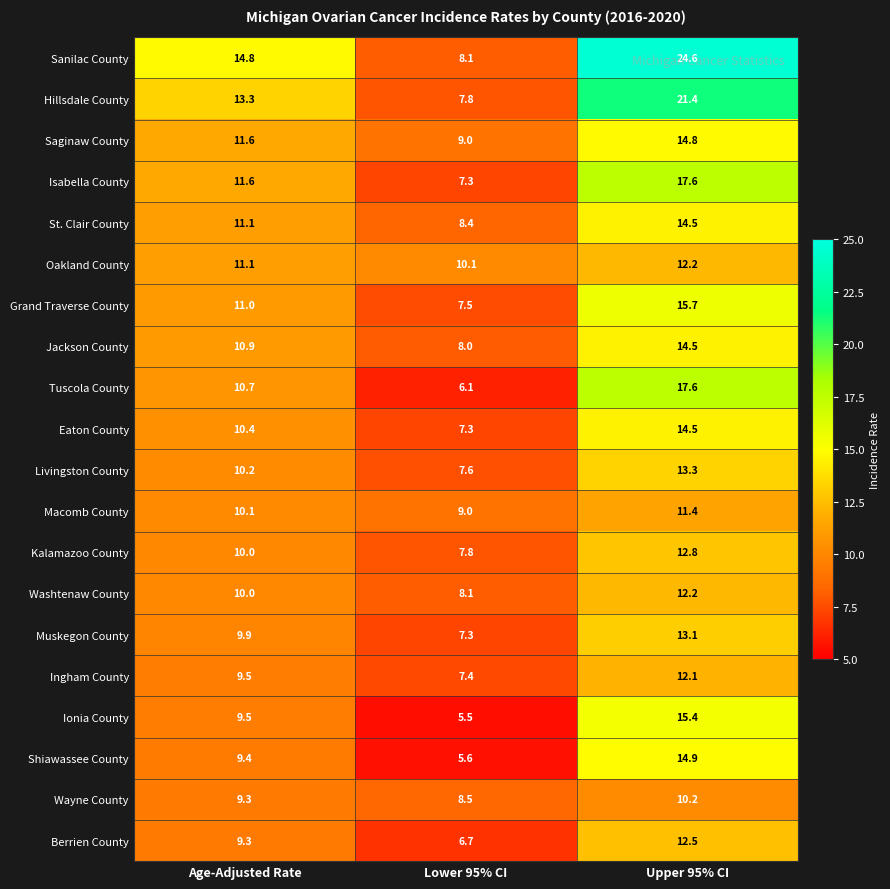

Is the value of Shiawassee County at Lower 95% CI greater than the value of Oakland County at Age-Adjusted Rate?

No